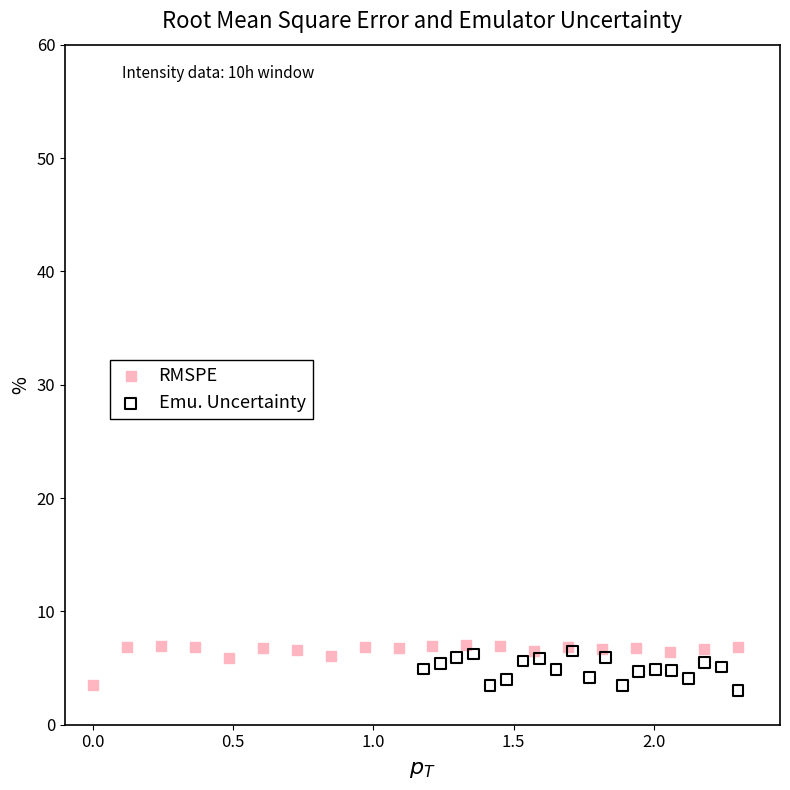

Which series reaches the minimum Y coordinate?

Emu. Uncertainty